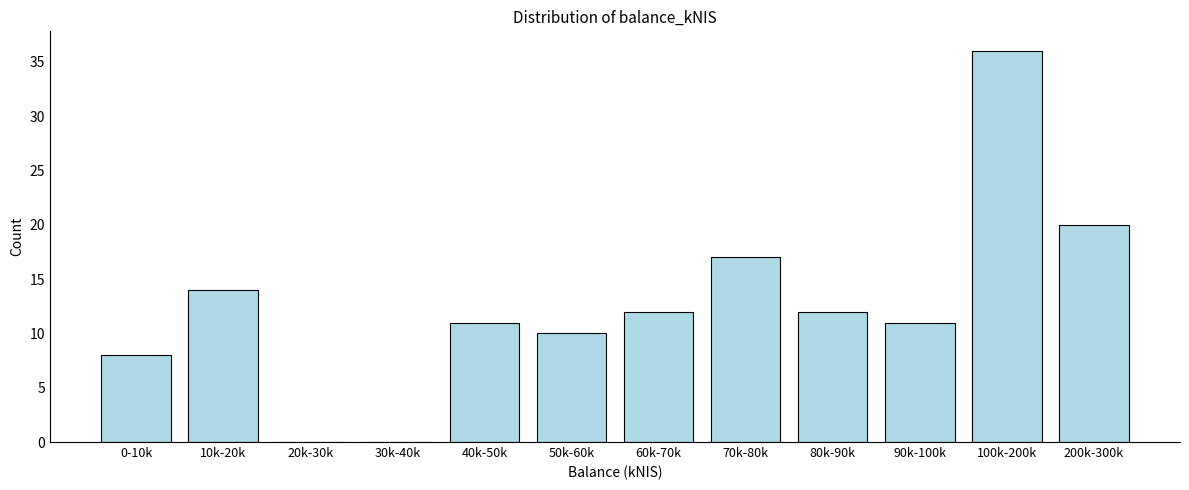

Reading left to right, transcribe all the data shown in this chart.

0-10k=8	10k-20k=14	20k-30k=0	30k-40k=0	40k-50k=11	50k-60k=10	60k-70k=12	70k-80k=17	80k-90k=12	90k-100k=11	100k-200k=36	200k-300k=20